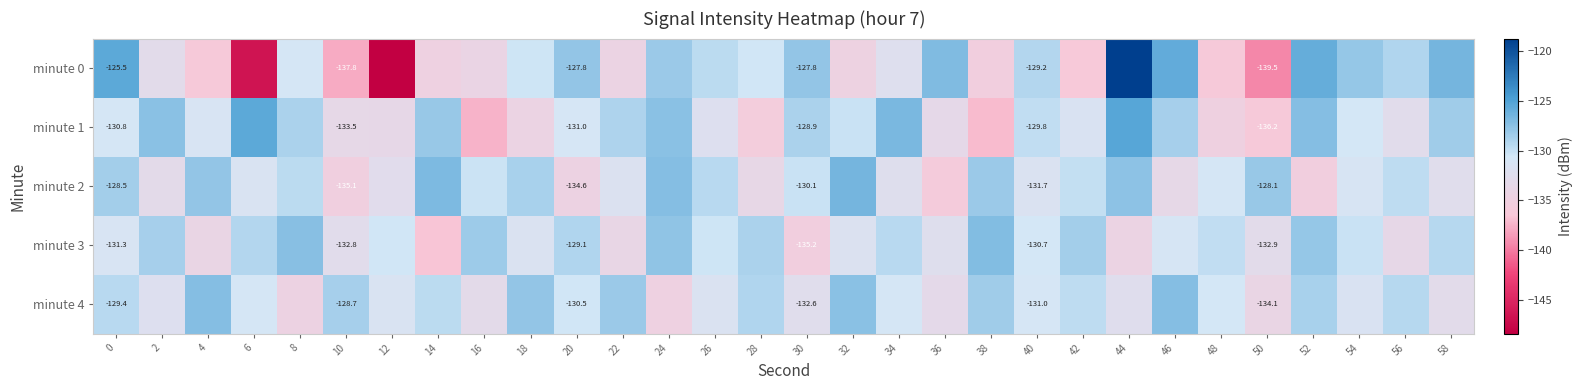

What is the total value across all series at 56?

-654.5